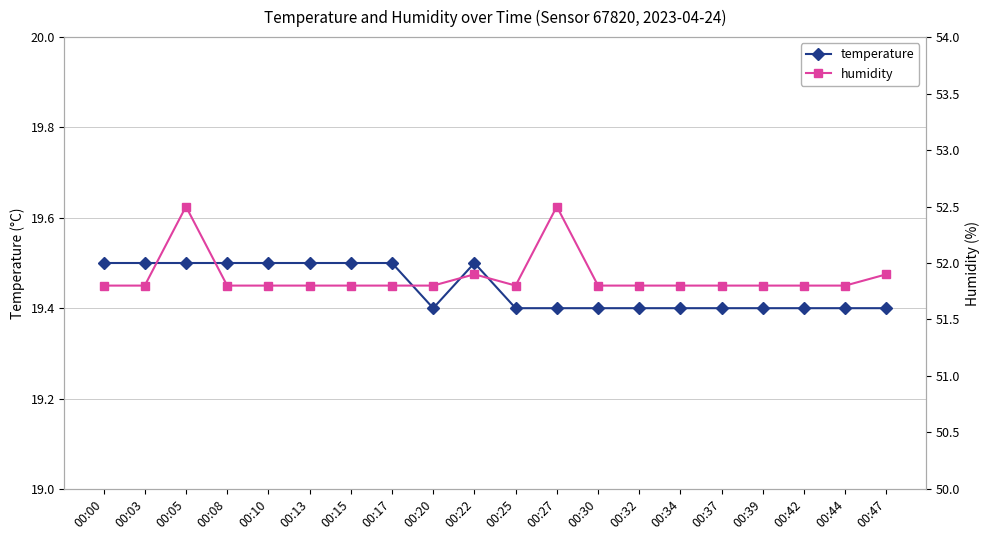

Which series has the largest total across all categories?

humidity